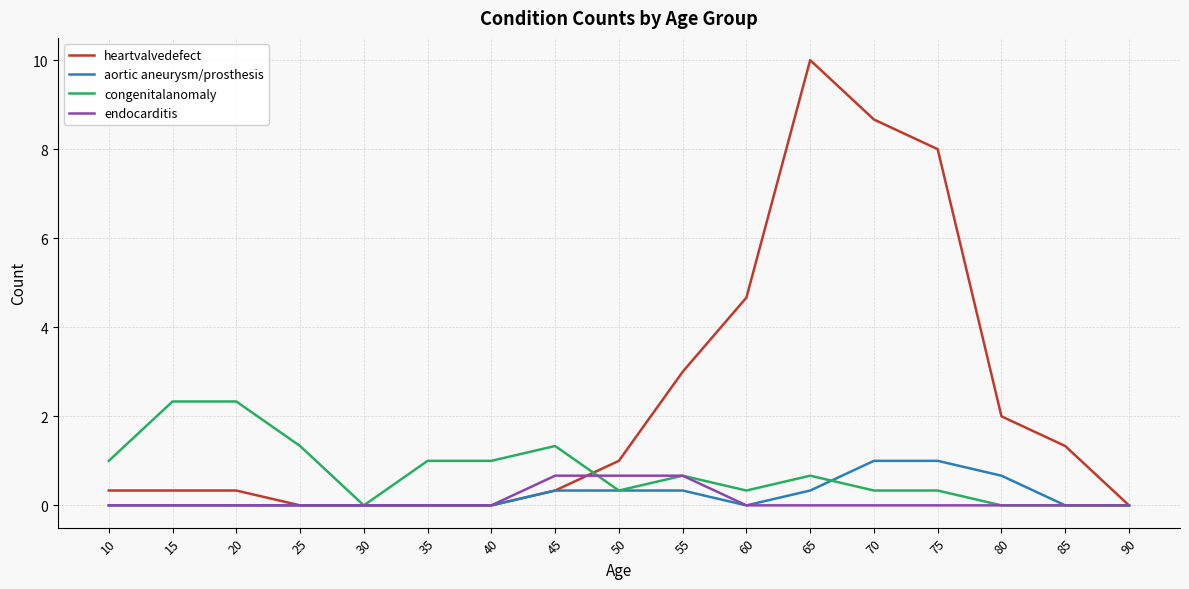

The value of endocarditis at 70 is 0.0. True or false?

True